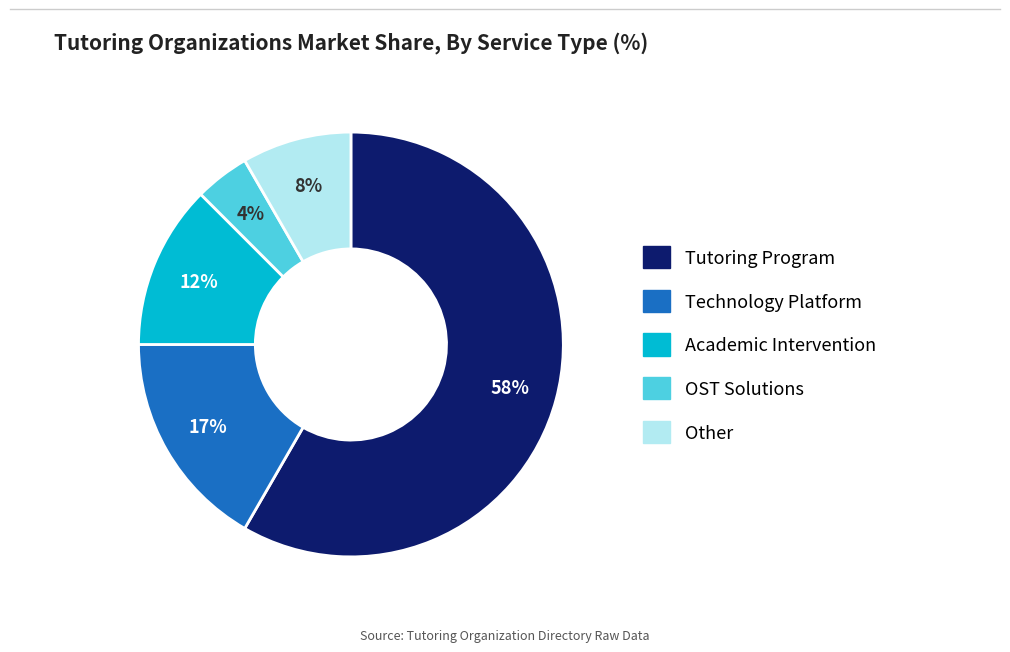

To the nearest percent, what is the difference between the Academic Intervention and OST Solutions slice percentages?

8%